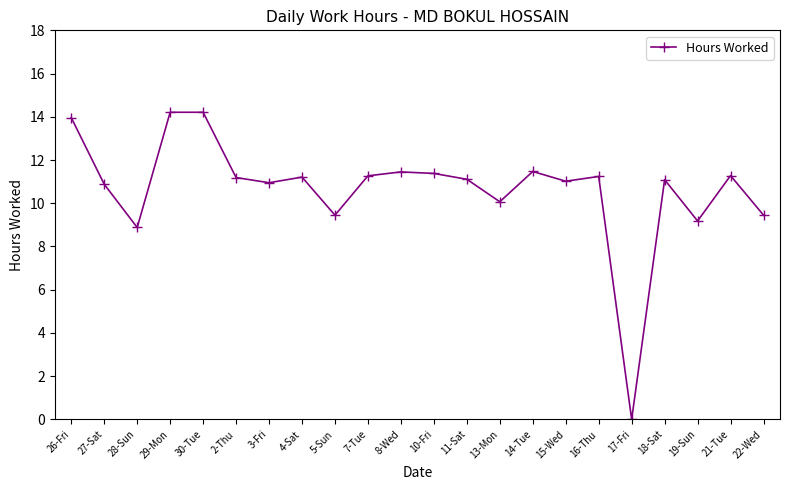

The value at 22-Wed is 9.4. True or false?

True